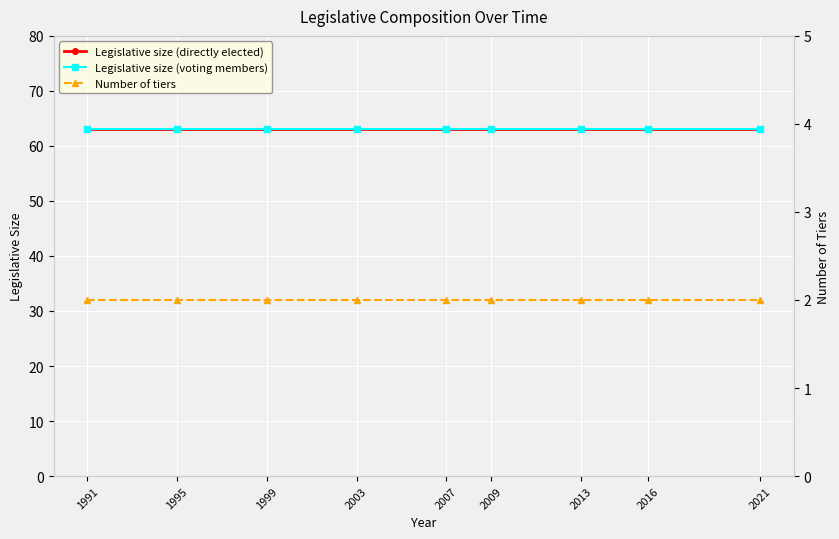

Is it true that Number of tiers equals 3 at 2016?

False